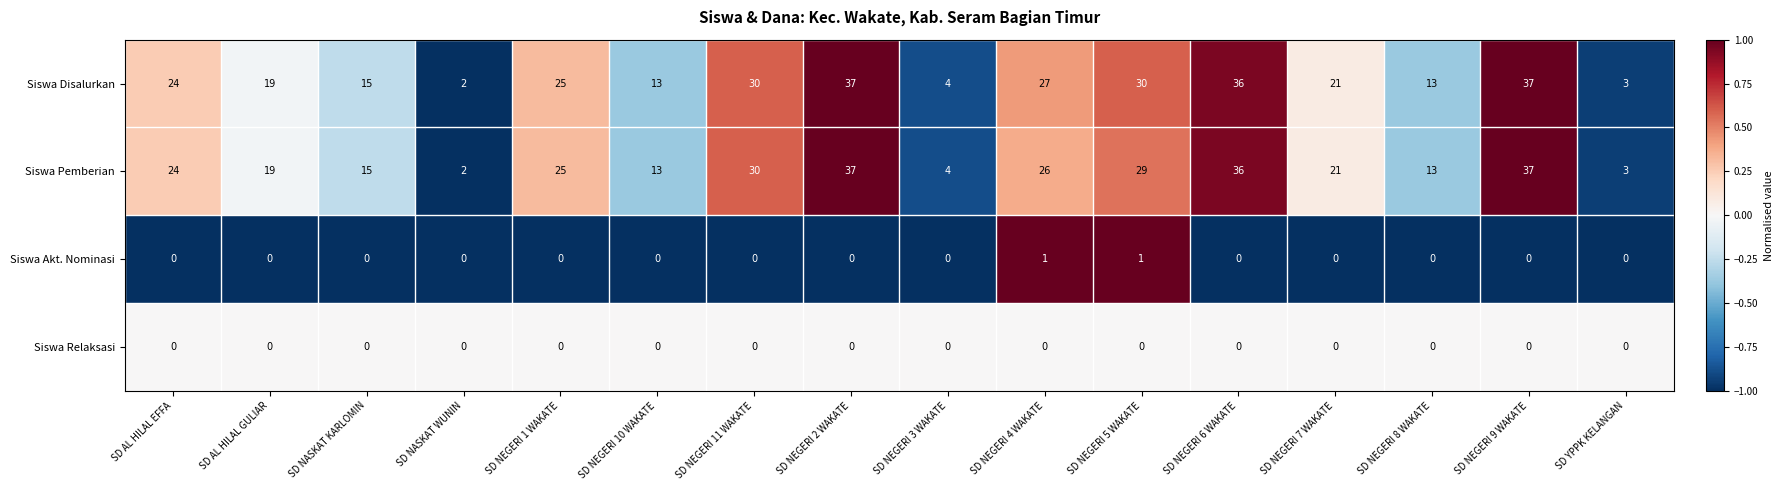

What is the spread (max minus min) of values at SD NEGERI 1 WAKATE?

25